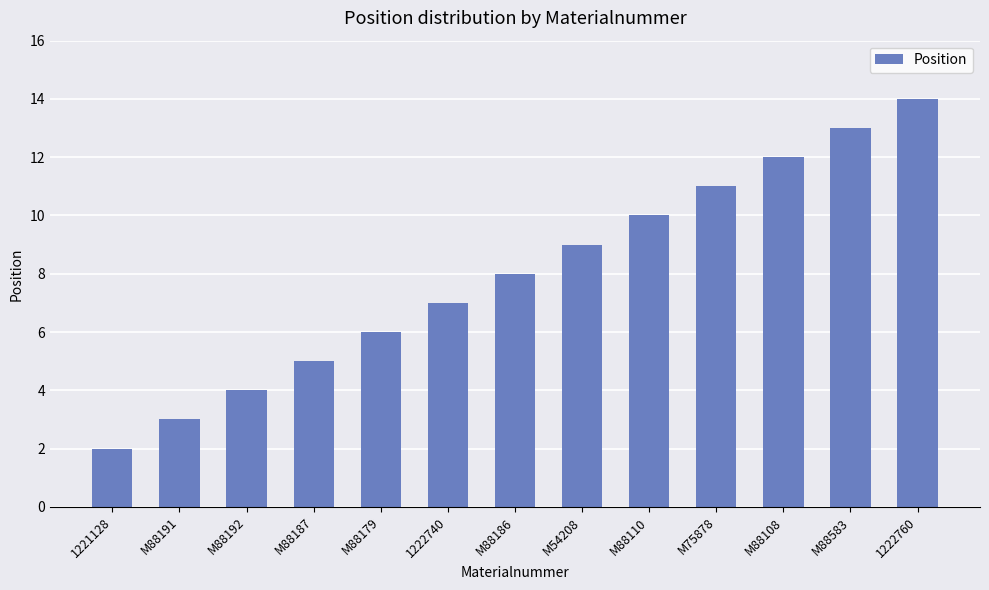

What is the sum of all values?

104